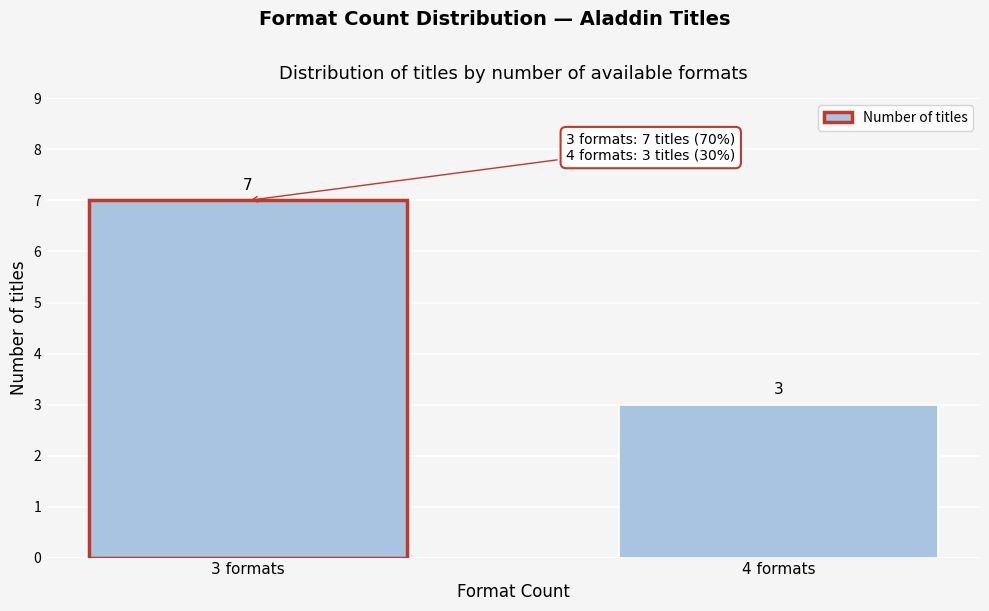

Reading left to right, list all the values displayed in this chart.

7	3